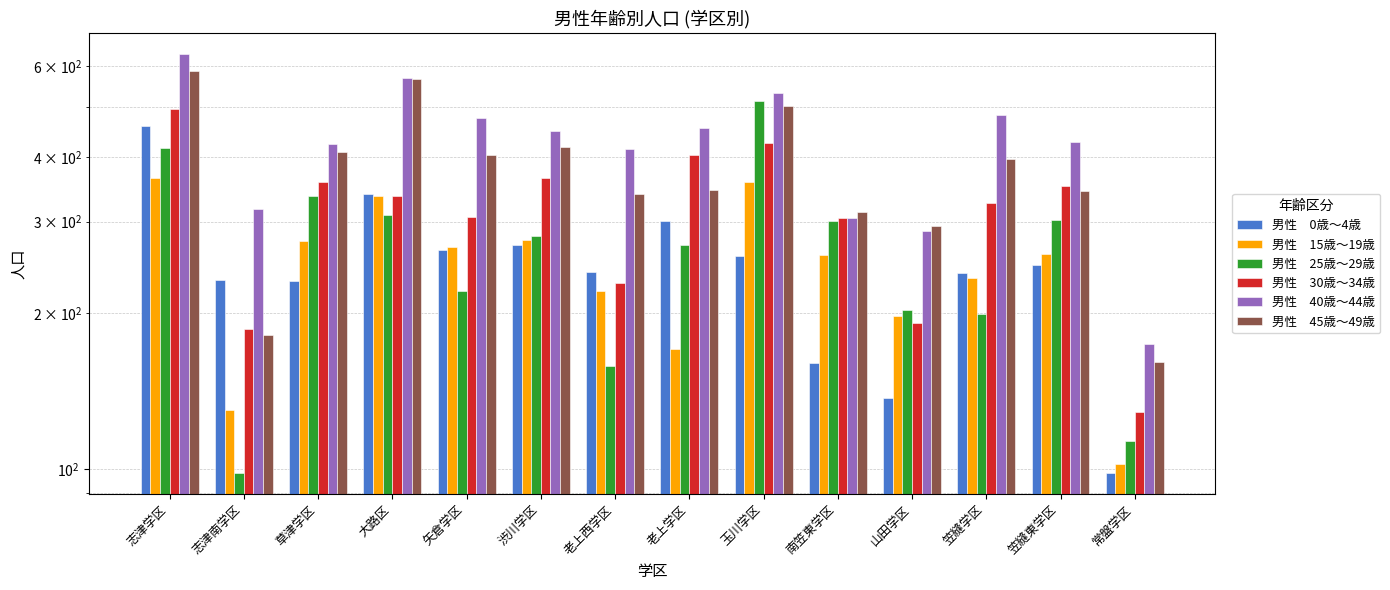

The value of 男性　15歳～19歳 at 老上学区 is 229. True or false?

False